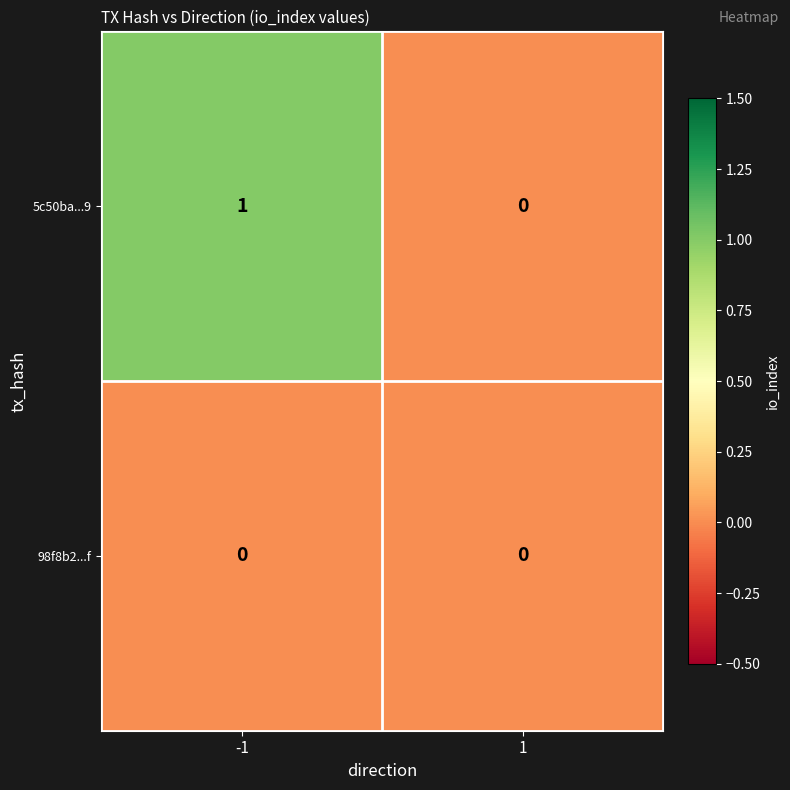

How many data points does each series have?

2